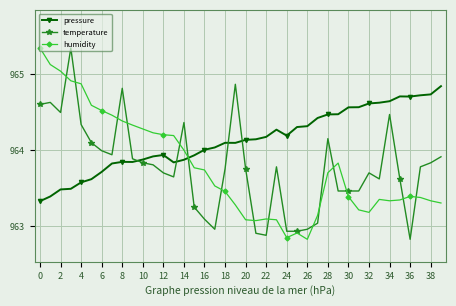

True or false: humidity has more than 0 points higher than both neighbors.

True